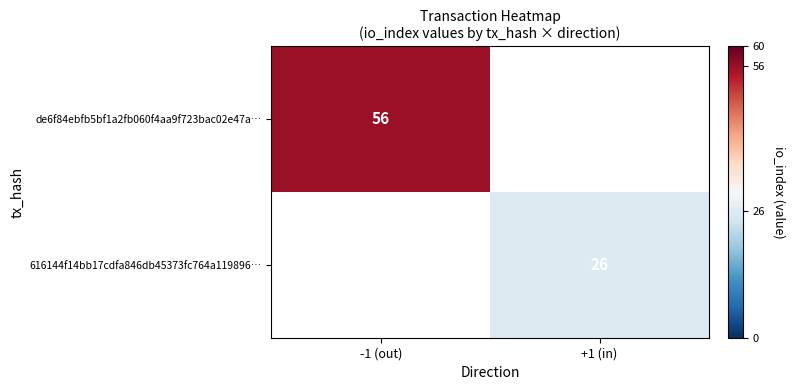

How many data points does each series have?

2